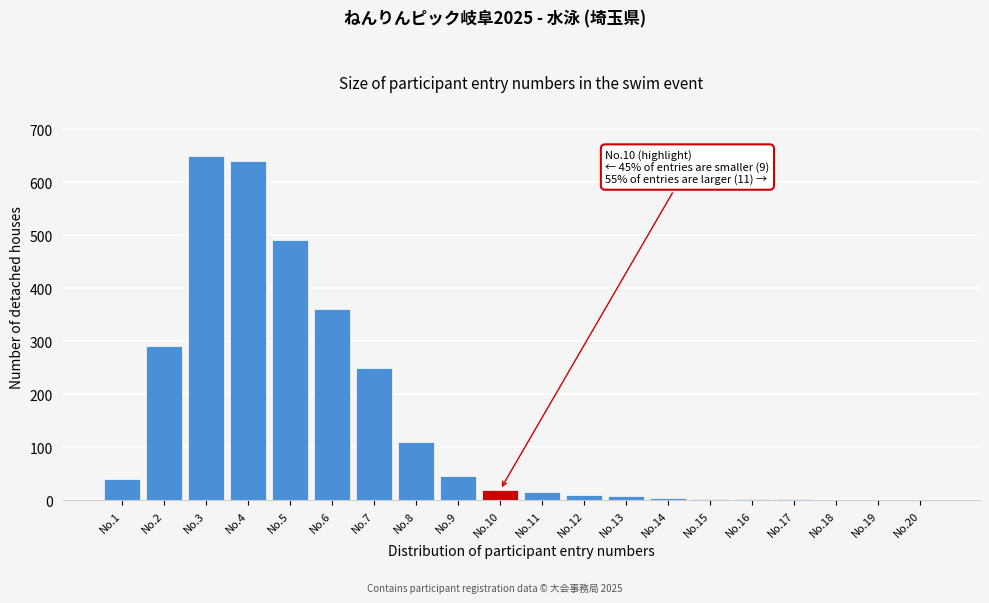

What is the maximum value shown in the chart?

650